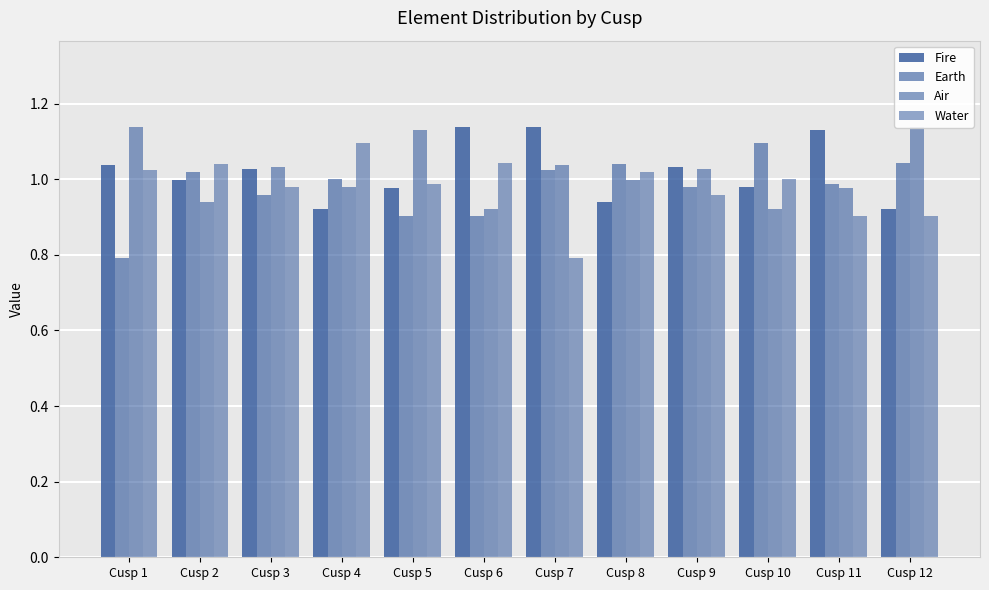

Reading right to left, extract all data points from this chart.

Fire: 0.9	1.1	1.0	1.0	0.9	1.1	1.1	1.0	0.9	1.0	1.0	1.0
Earth: 1.0	1.0	1.1	1.0	1.0	1.0	0.9	0.9	1.0	1.0	1.0	0.8
Air: 1.1	1.0	0.9	1.0	1.0	1.0	0.9	1.1	1.0	1.0	0.9	1.1
Water: 0.9	0.9	1.0	1.0	1.0	0.8	1.0	1.0	1.1	1.0	1.0	1.0